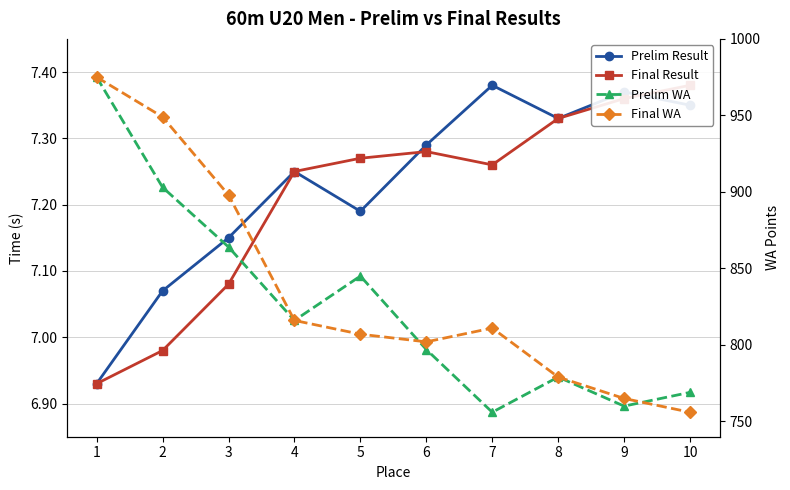

True or false: Prelim Result and Final Result intersect in this chart.

True